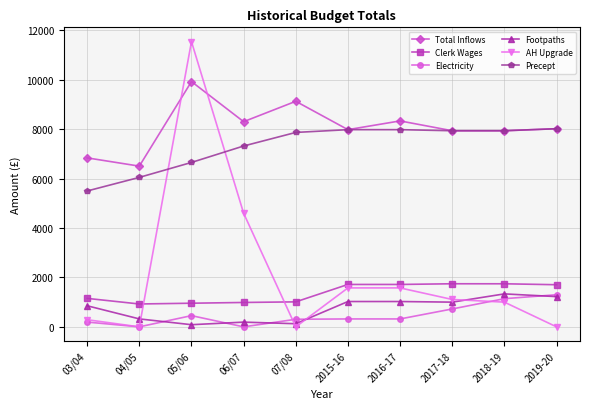

The Precept series shows 10938.2 at 2017-18. True or false?

False